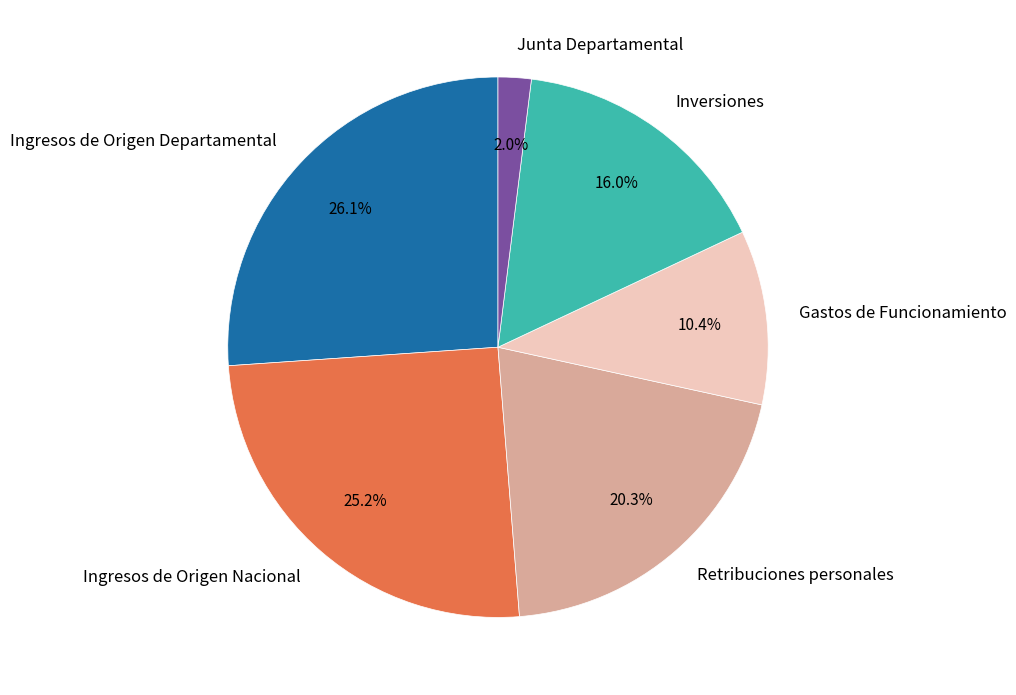

To the nearest percent, what portion does Ingresos de Origen Departamental represent?

26%